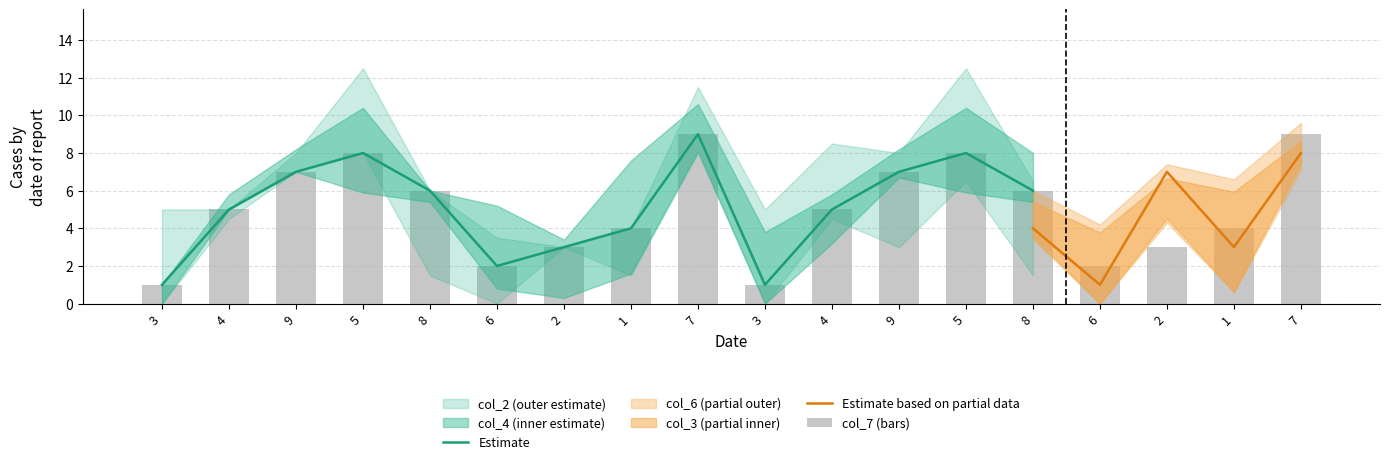

How many groups of bars are there?

18